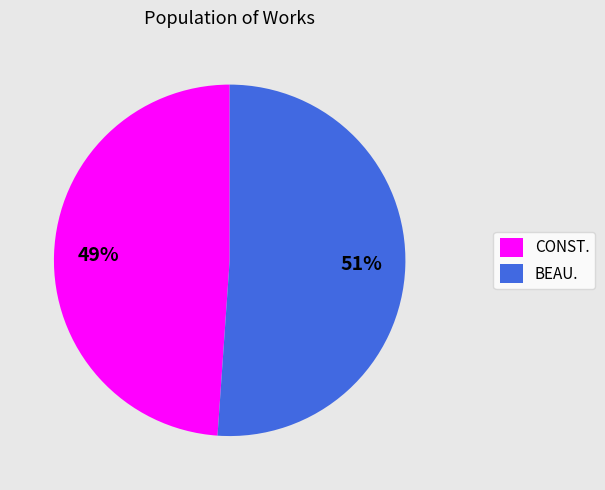

How many segments does this pie chart have?

2